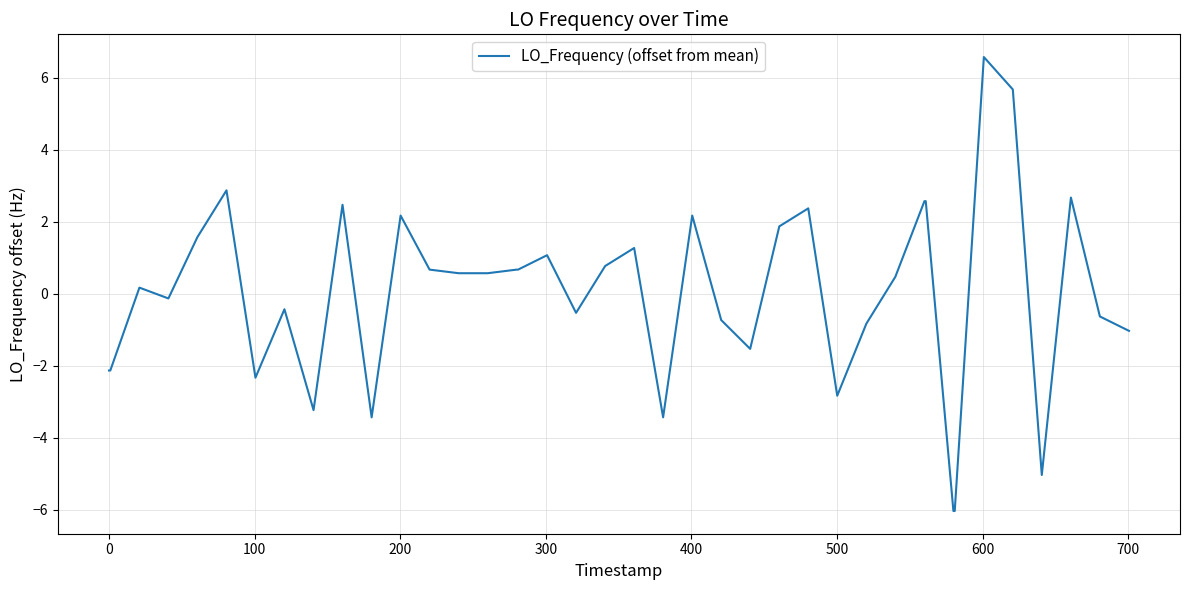

How many negative values are there?

18